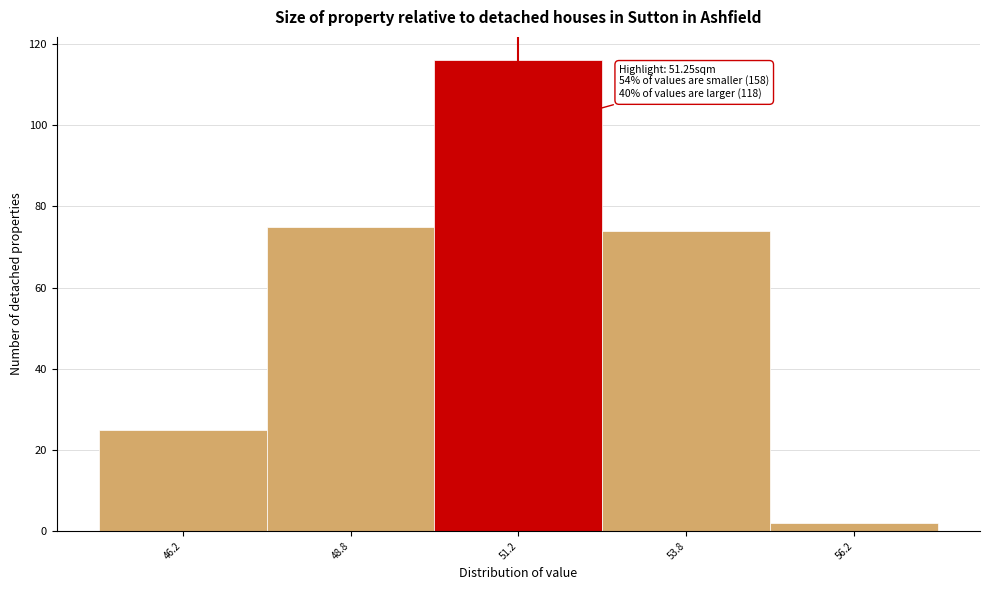

Which range on the x-axis has the tallest bar?

50.0 to 52.5